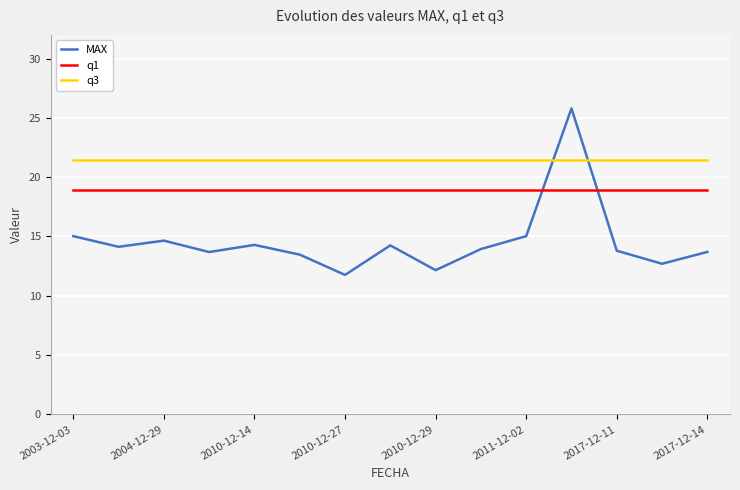

What is the difference between the maximum and minimum values in the MAX series?

14.0